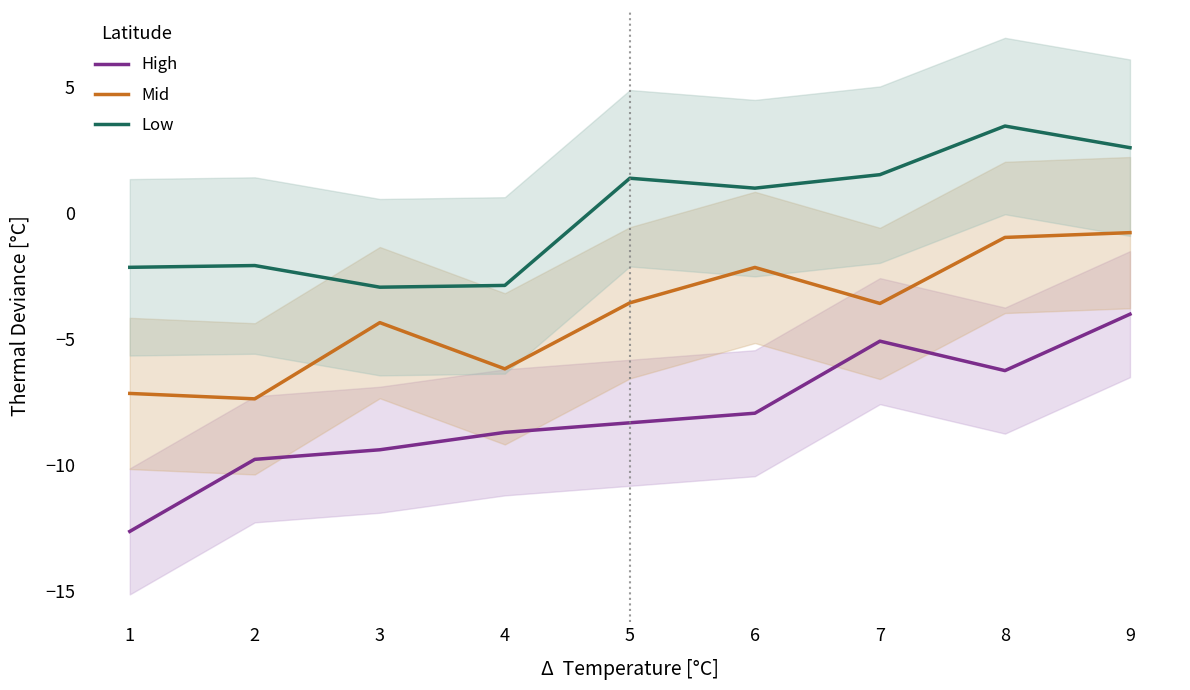

The Low series shows -2.9 at 3. True or false?

True